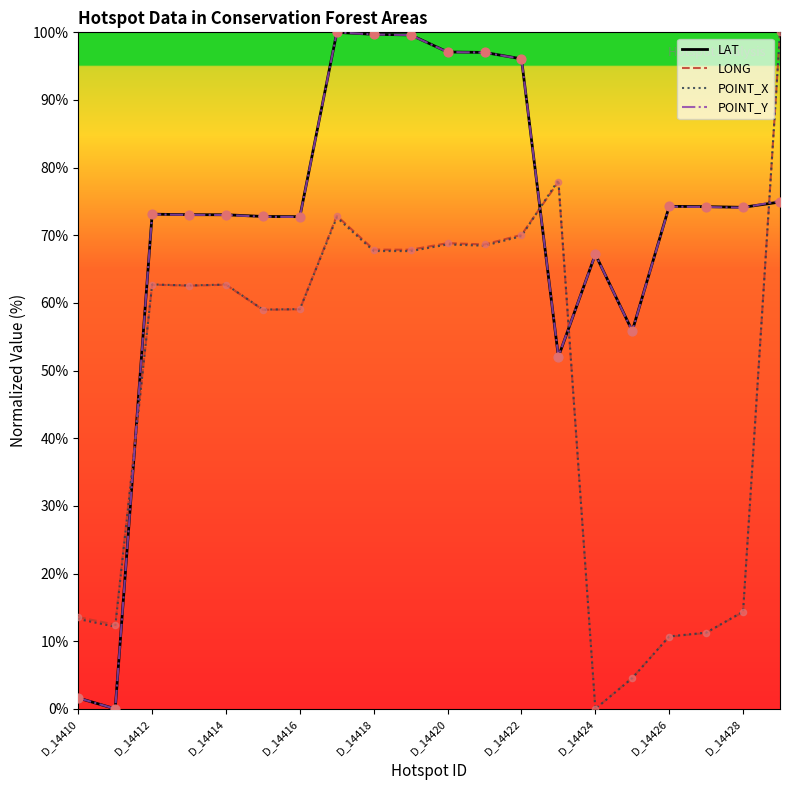

After their last crossing, which series has the higher values: LONG or LAT?

LONG